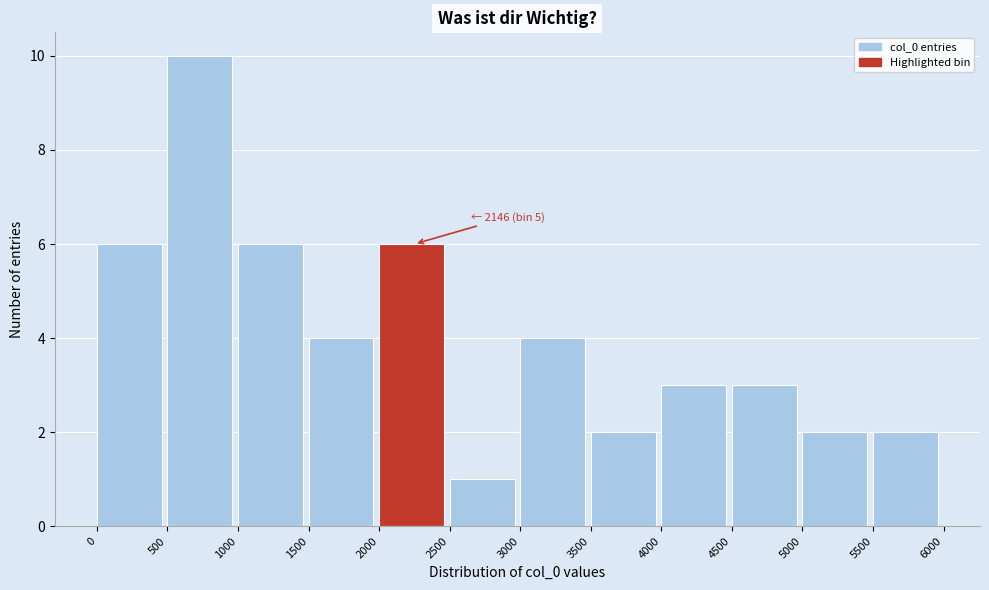

Which range on the x-axis has the tallest bar?

500 to 1000